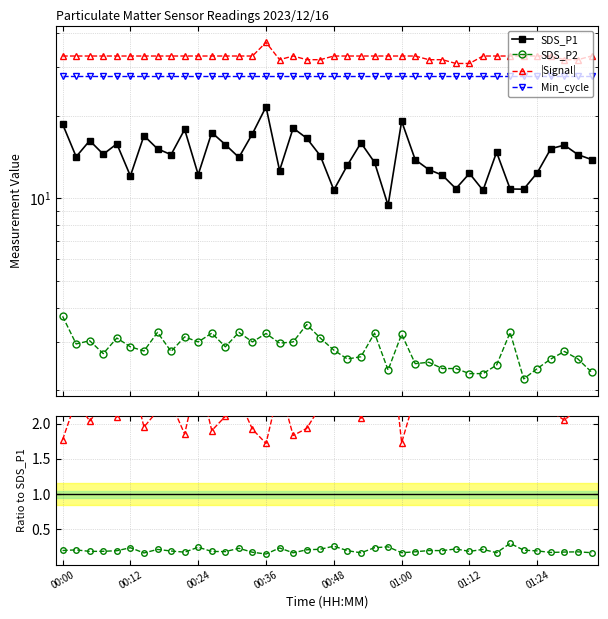

What is the difference between the maximum and minimum values in the |Signal| series?

6.0